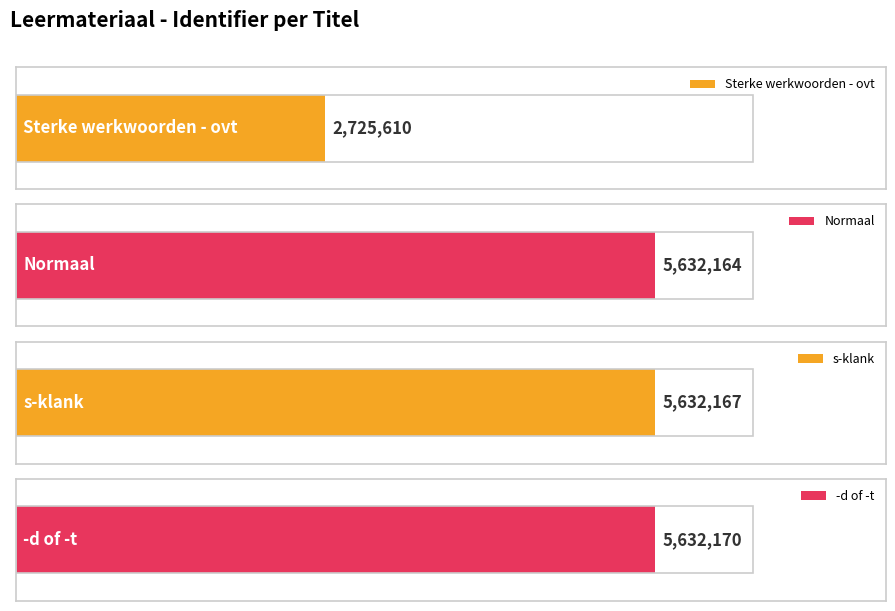

What value does the data have at -d of -t, to the nearest 100?

5632200